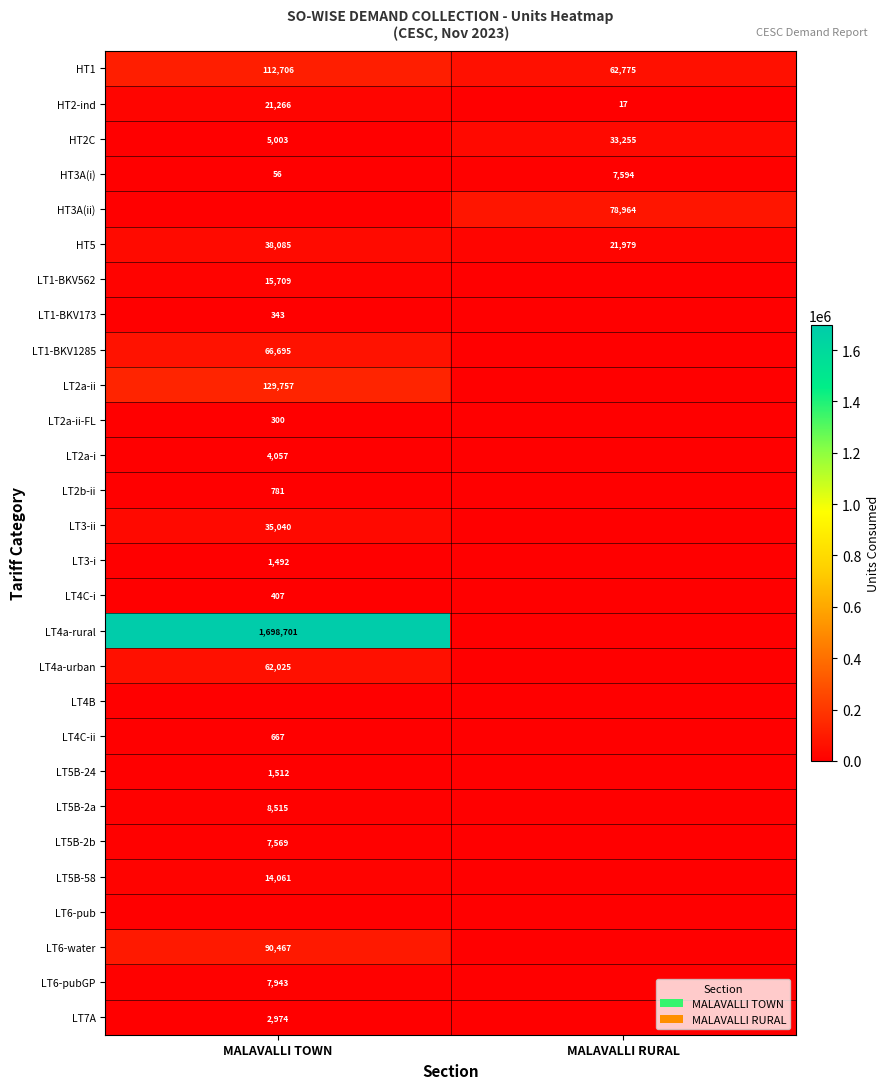

The value of LT3-i at MALAVALLI TOWN is 643. True or false?

False